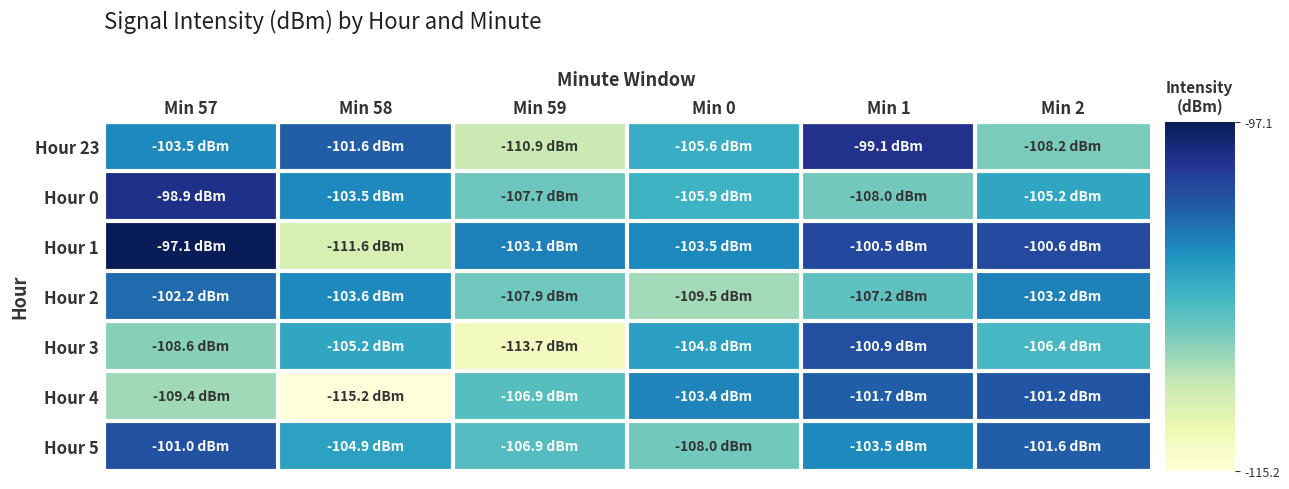

True or false: Hour 23 has a value of -108.2 at Min 2.

True